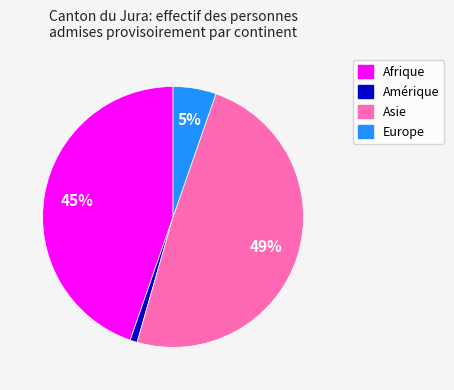

To the nearest percent, what percentage of the pie is Asie?

49%